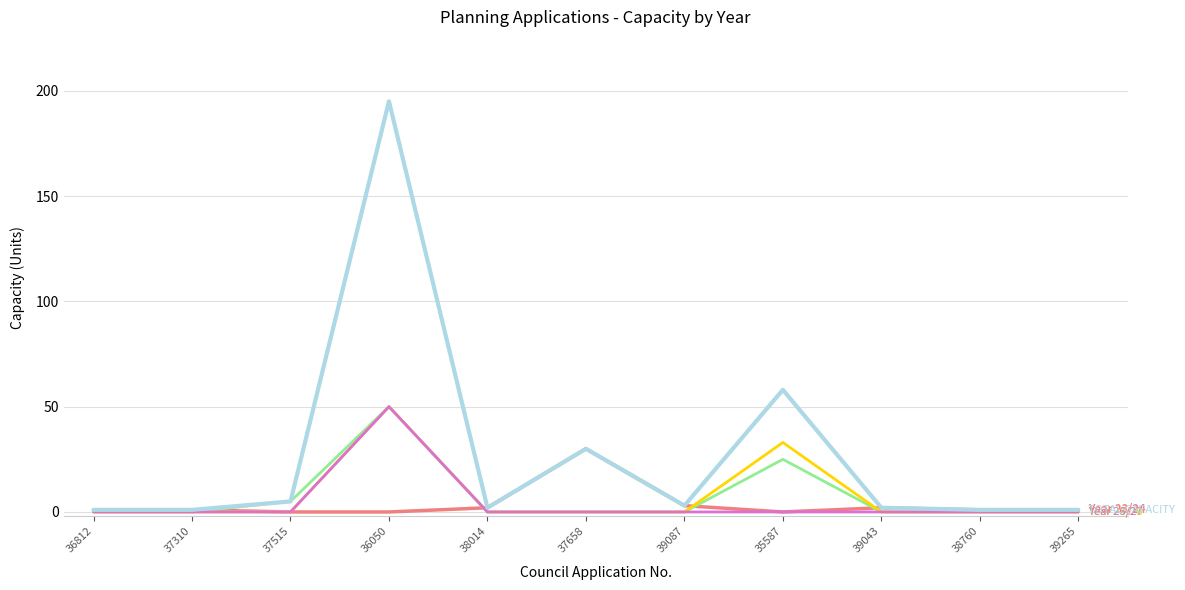

At which category is the sum across all series the highest?

36050